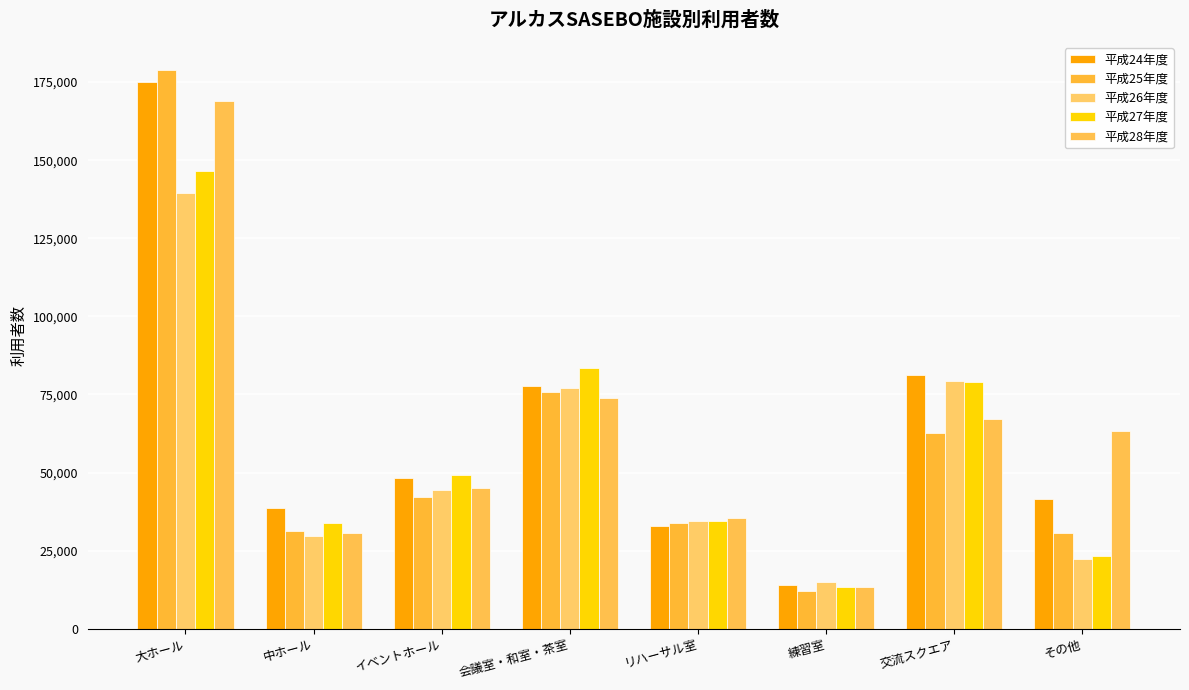

What is the average value of the 平成28年度 series?

62149